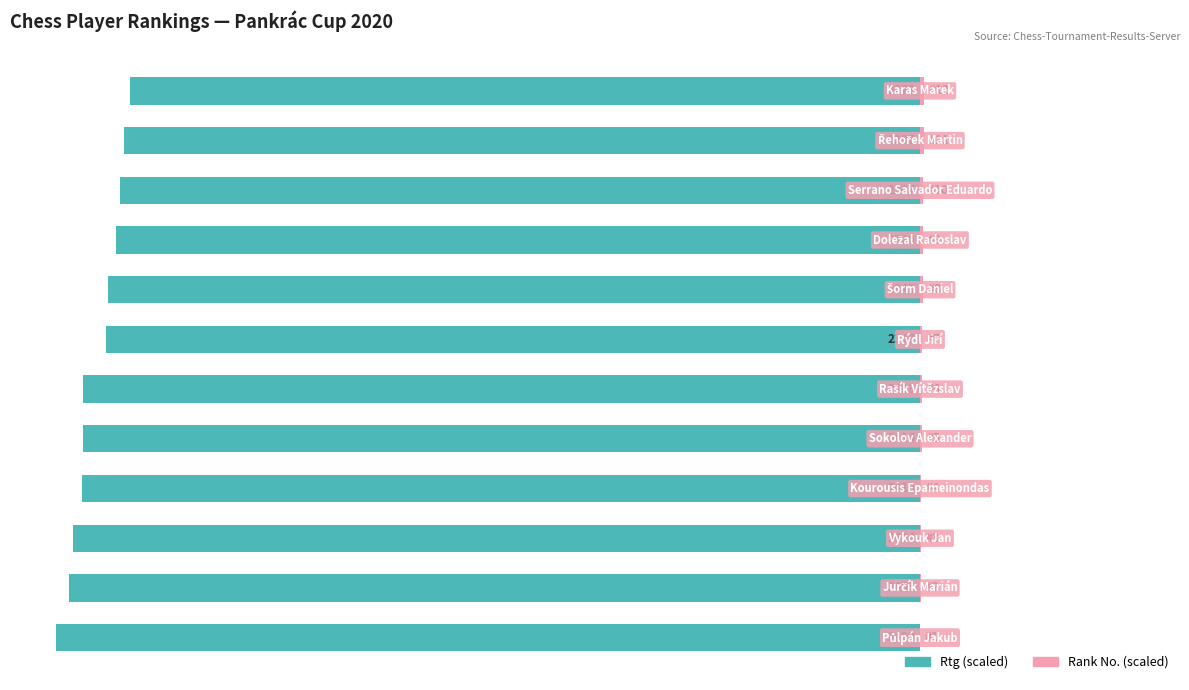

Is it true that Rank No. (scaled) equals 0.0 at 0?

True